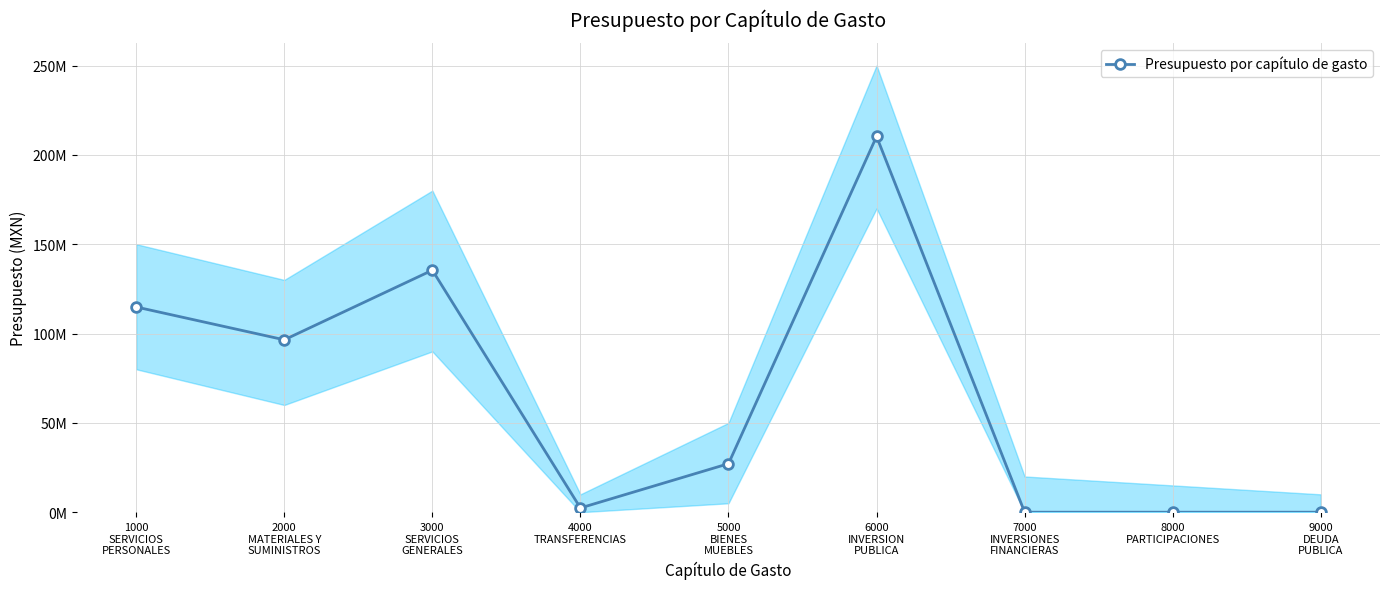

What is the difference between the values at 2000
MATERIALES Y
SUMINISTROS and 5000
BIENES
MUEBLES?

69325448.8